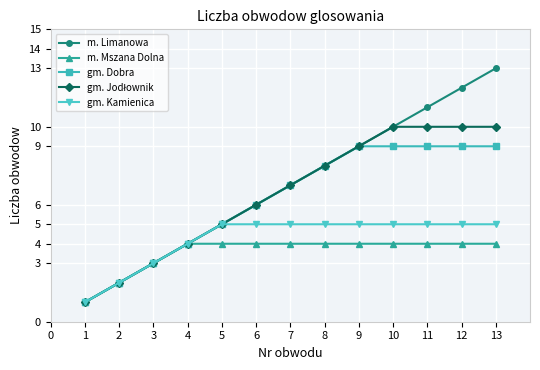

Rank the categories by m. Limanowa value from highest to lowest.

13, 12, 11, 10, 9, 8, 7, 6, 5, 4, 3, 2, 1